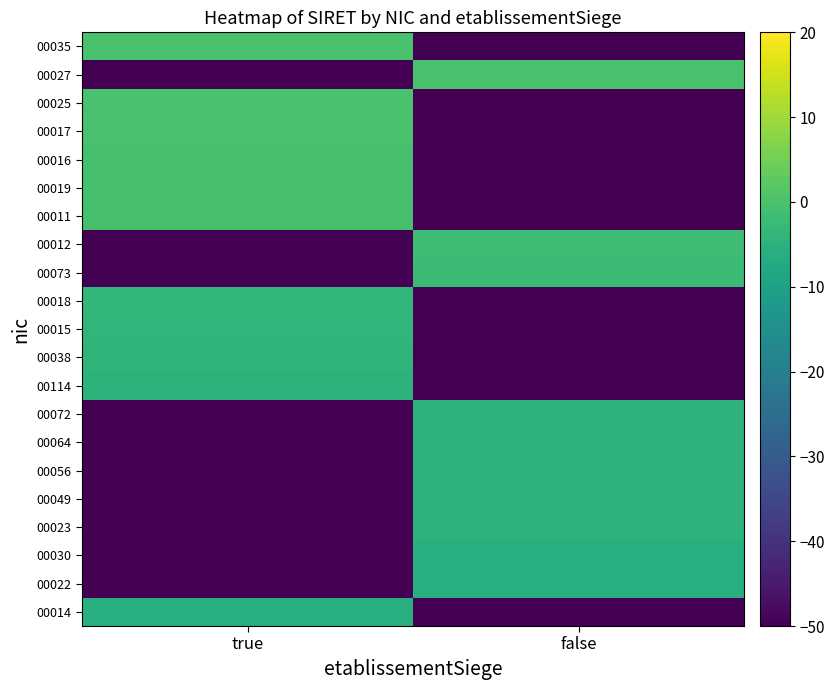

Reading left to right, list all the values displayed in this chart.

00014: true=-5.8	false=-472.3
00022: true=-472.3	false=-5.8
00030: true=-472.3	false=-5.8
00023: true=-472.3	false=-4.6
00049: true=-472.3	false=-4.6
00056: true=-472.3	false=-4.6
00064: true=-472.3	false=-4.6
00072: true=-472.3	false=-4.6
00114: true=-4.6	false=-472.3
00038: true=-4.3	false=-472.3
00015: true=-4.0	false=-472.3
00018: true=-3.6	false=-472.3
00073: true=-472.3	false=-2.3
00012: true=-472.3	false=-1.8
00011: true=-0.4	false=-472.3
00019: true=-0.5	false=-472.3
00016: true=-0.3	false=-472.3
00017: true=-0.2	false=-472.3
00025: true=-0.1	false=-472.3
00027: true=-472.3	false=-0.0
00035: true=0.0	false=-472.3